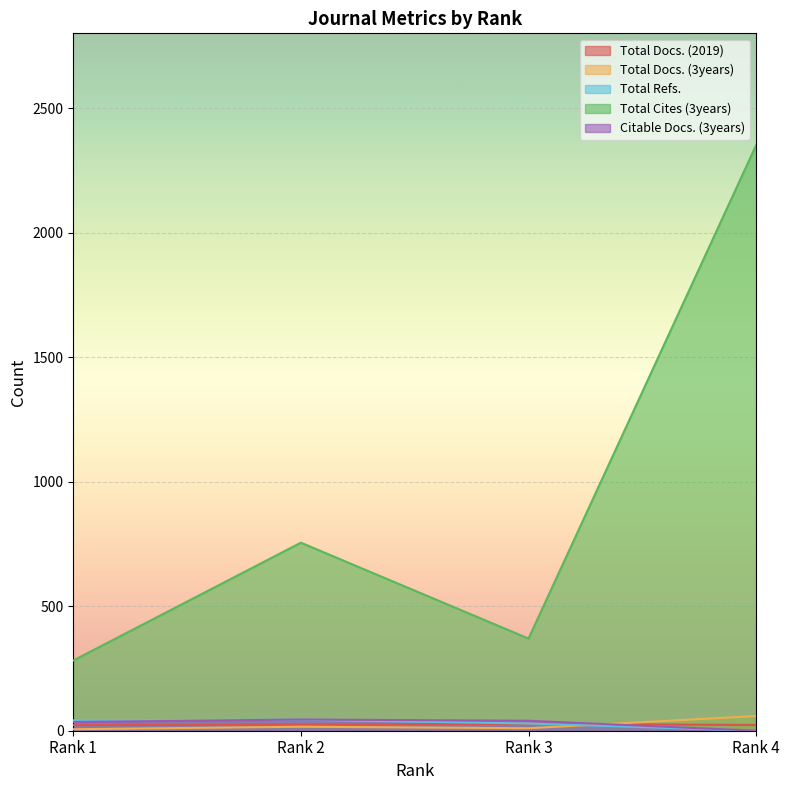

Does the chart display data point markers on the line(s)?

No